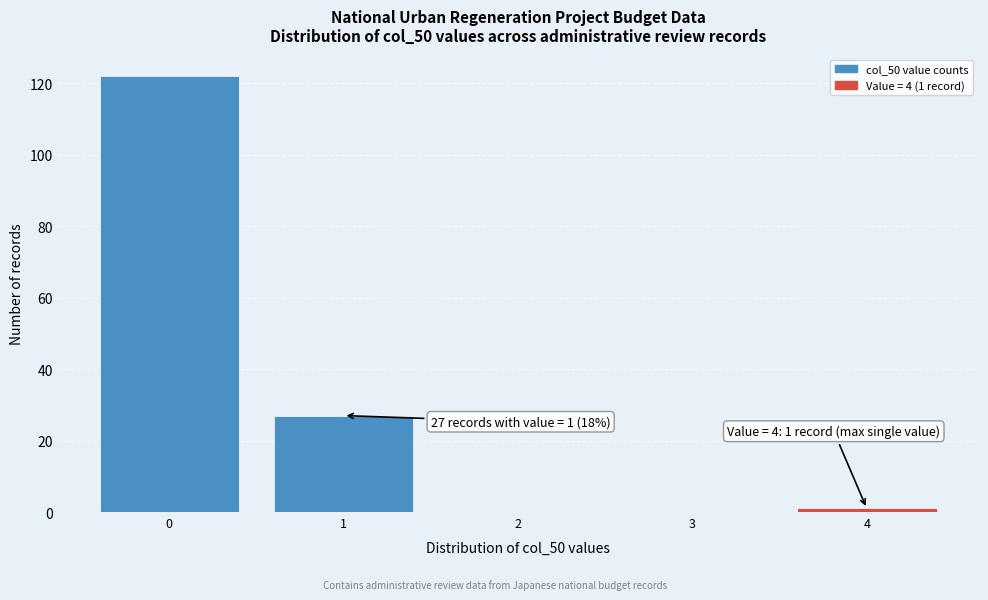

Reading left to right, transcribe all the data shown in this chart.

0=122	1=27	2=0	3=0	4=1